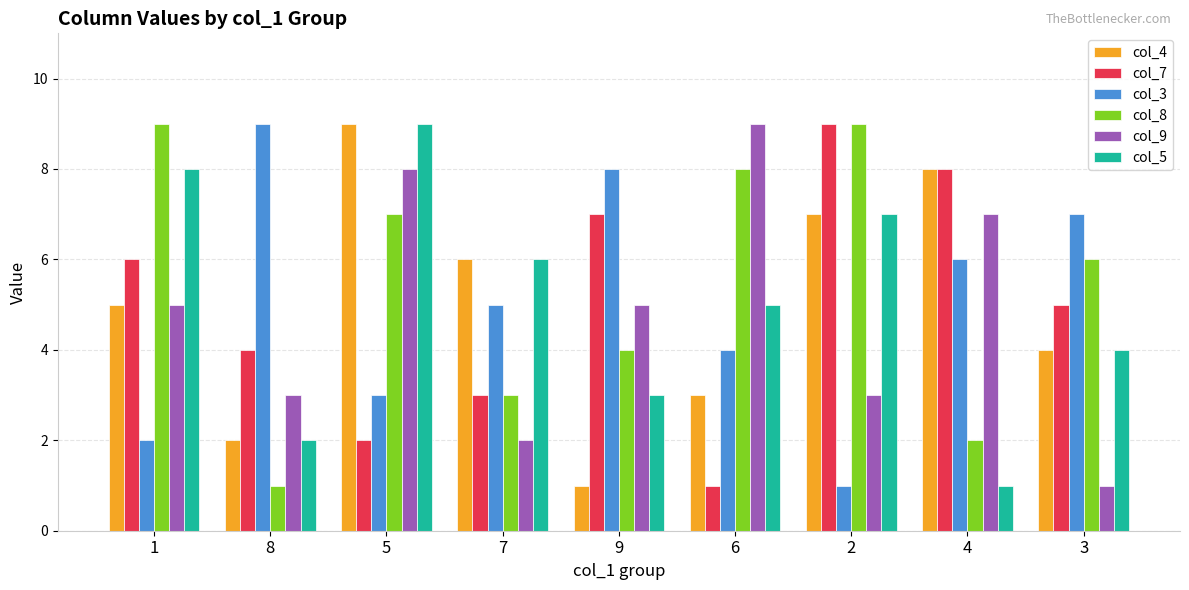

Reading left to right, extract all data points from this chart.

col_4: 5	2	9	6	1	3	7	8	4
col_7: 6	4	2	3	7	1	9	8	5
col_3: 2	9	3	5	8	4	1	6	7
col_8: 9	1	7	3	4	8	9	2	6
col_9: 5	3	8	2	5	9	3	7	1
col_5: 8	2	9	6	3	5	7	1	4